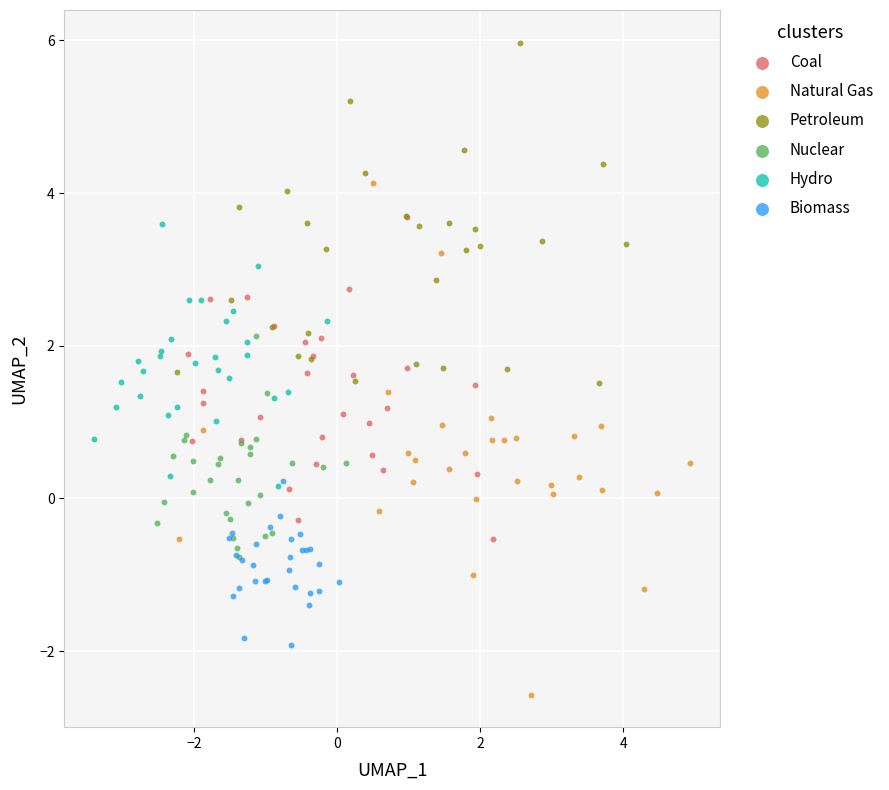

Which series reaches the minimum Y coordinate?

Natural Gas